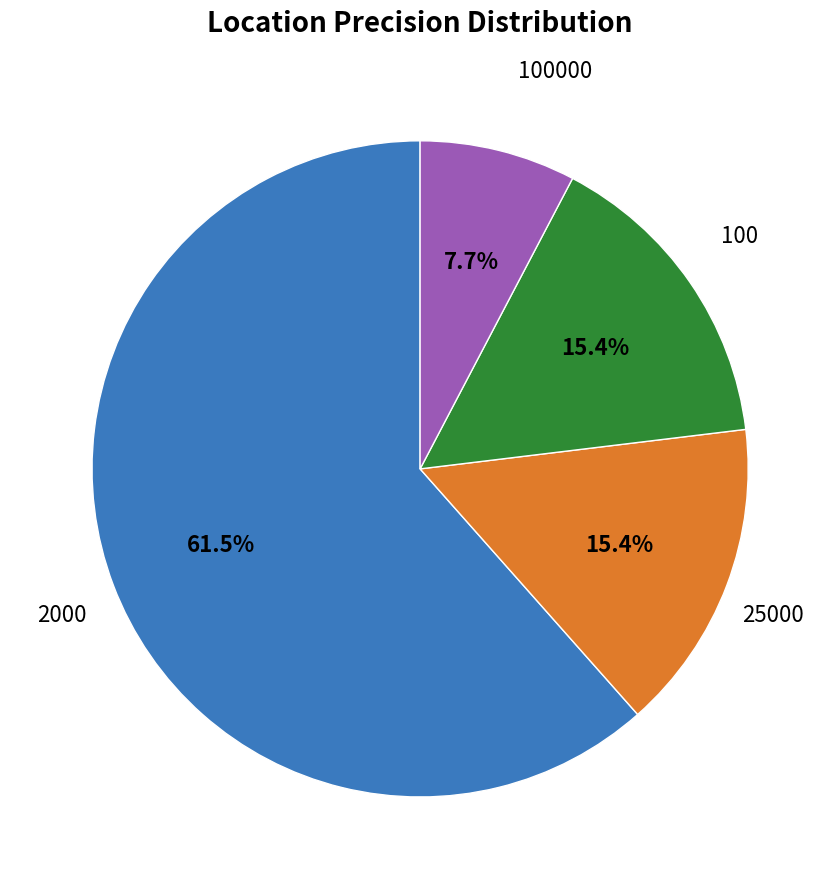

Is there any slice that represents more than half of the pie?

Yes